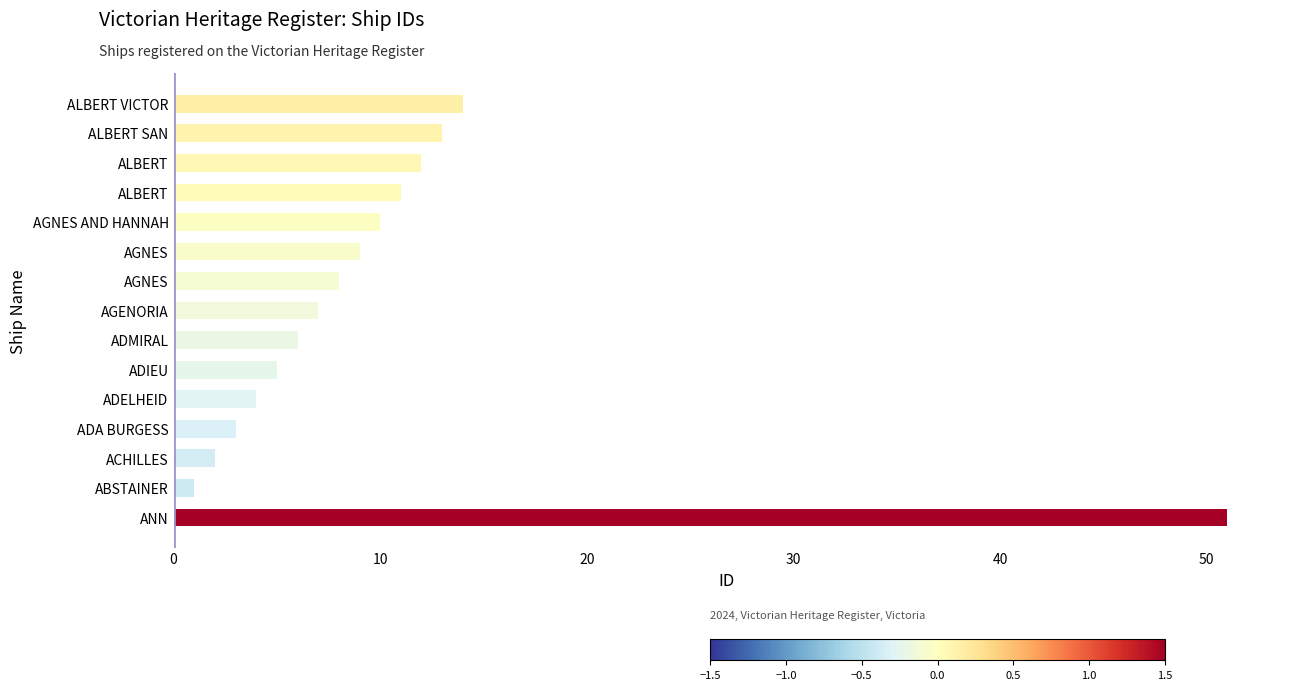

Which category has the lowest value across all series?

ABSTAINER